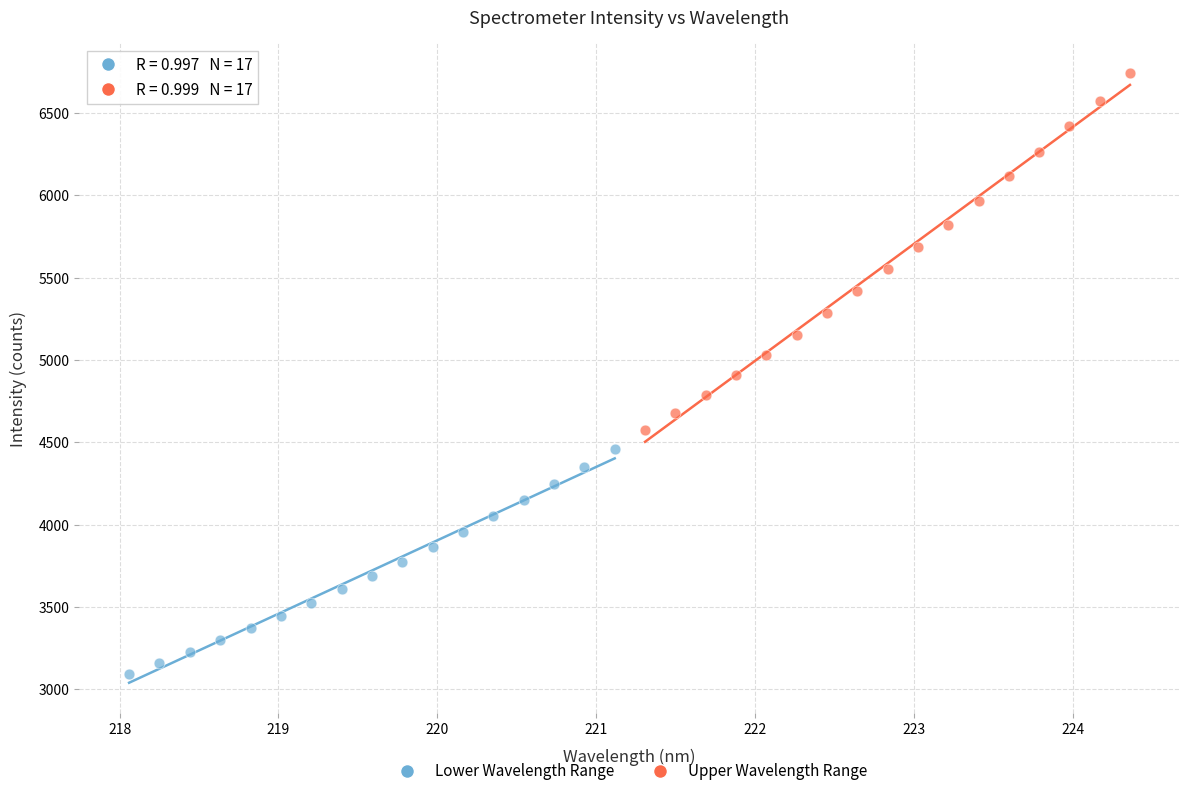

Which series contains the lowest Y value?

Lower Wavelength Range